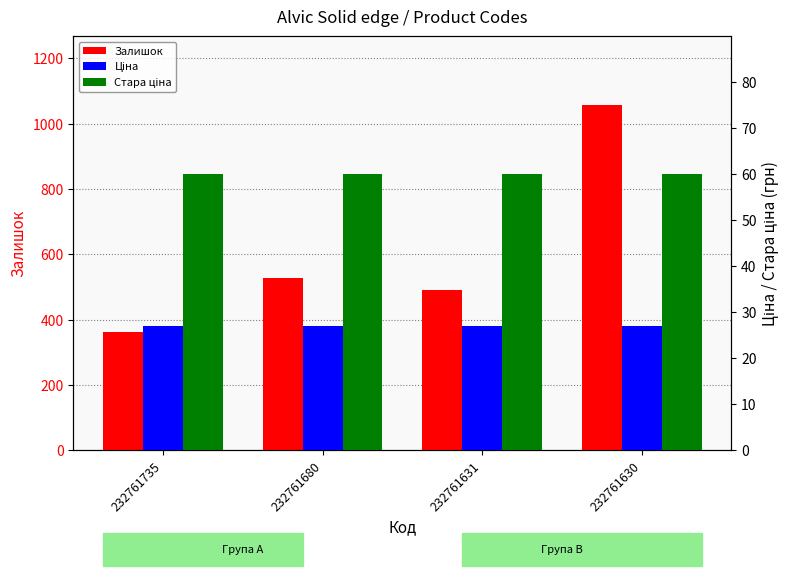

True or false: Ціна has a value of 44.2 at 232761631.

False